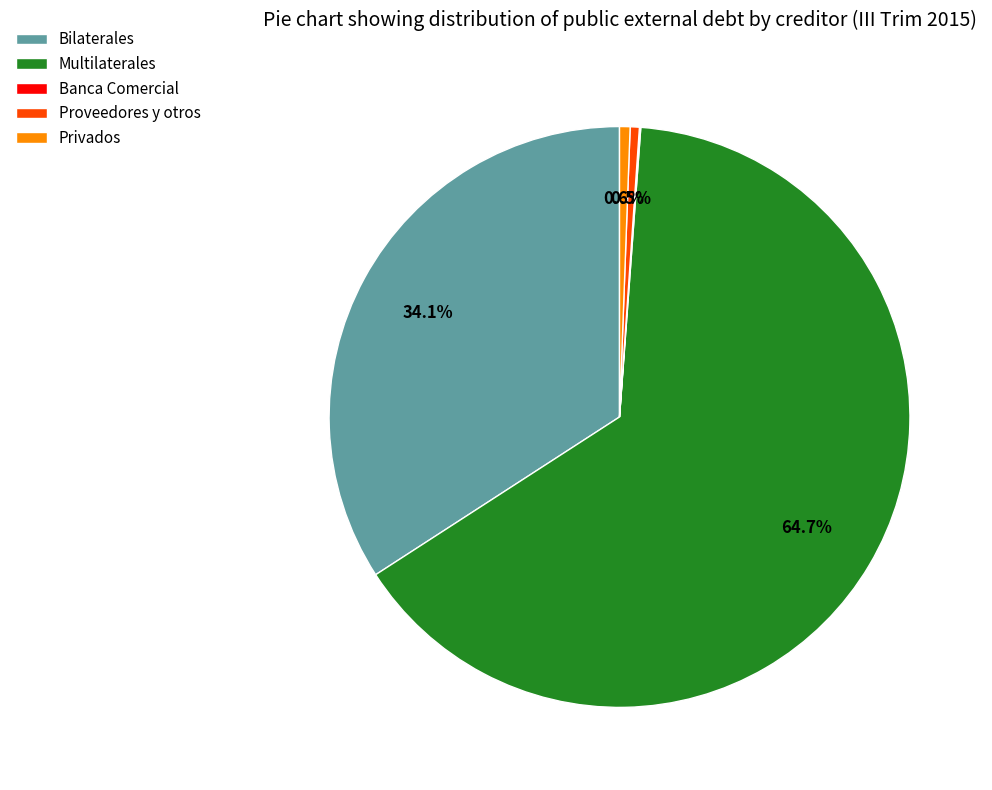

To the nearest percent, what is the difference between the largest and smallest slice percentages?

65%